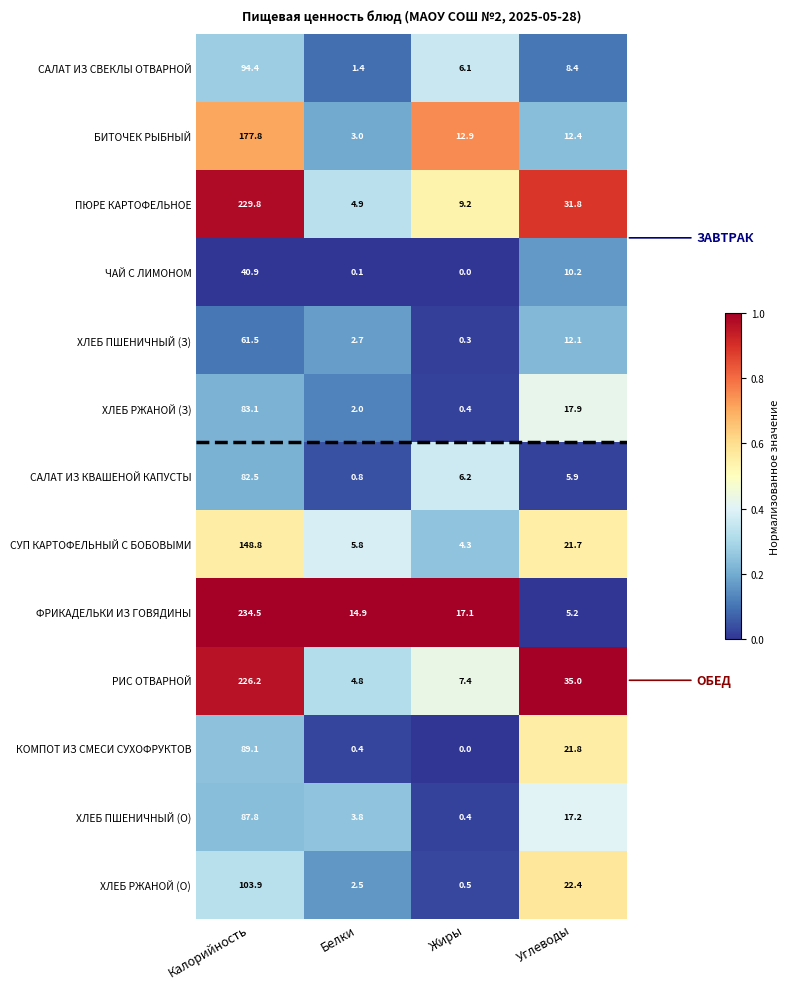

At how many categories does at least one series exceed 0?

4